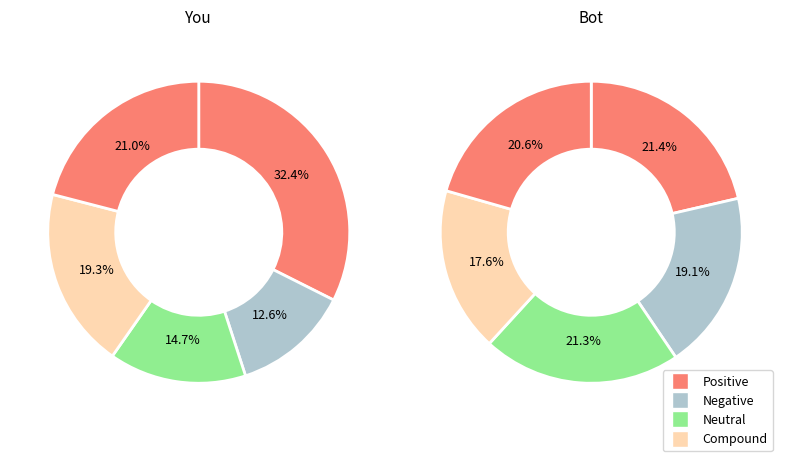

How many segments does this pie chart have?

10